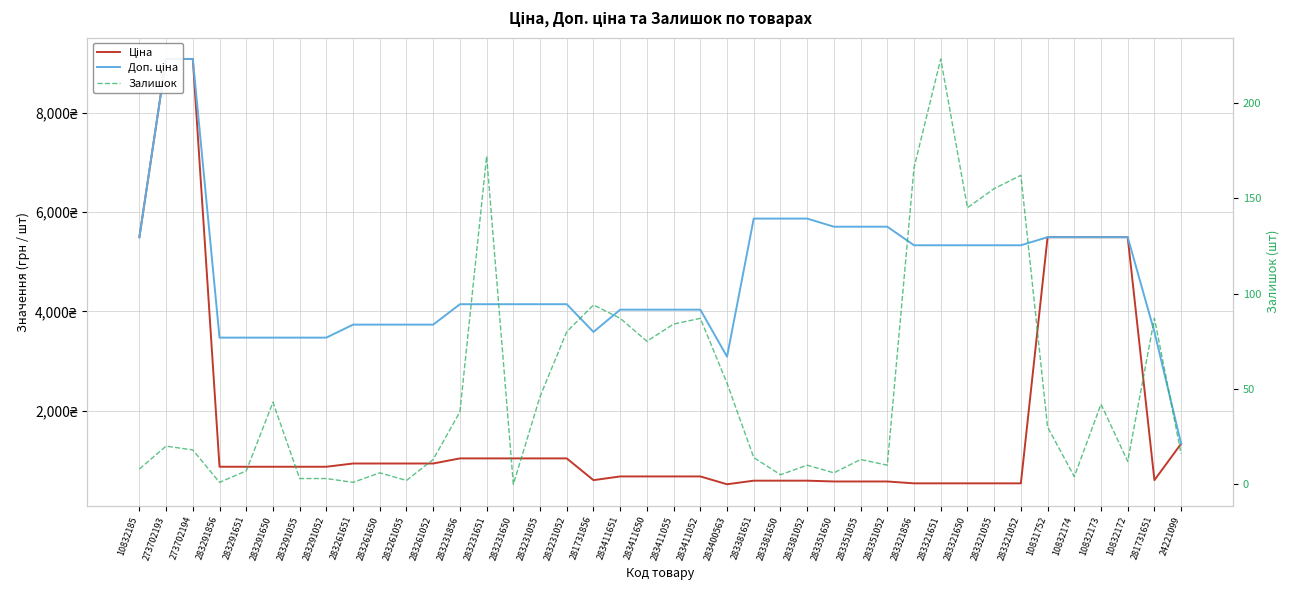

How many lines are shown in the chart?

3